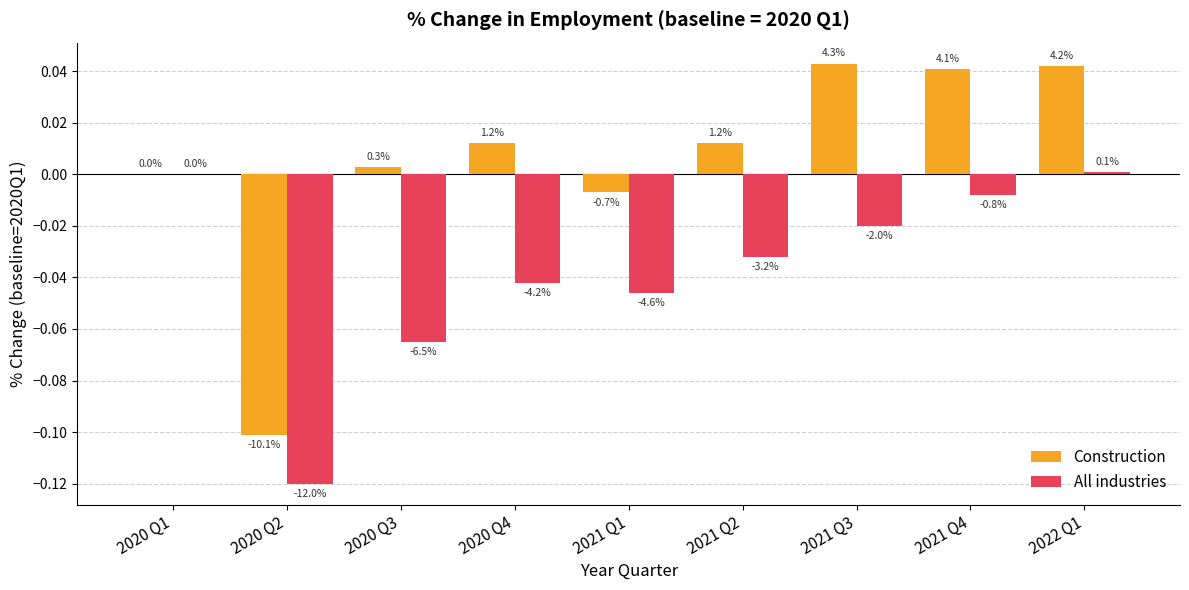

Which category has the lowest value in the All industries series?

2020 Q2